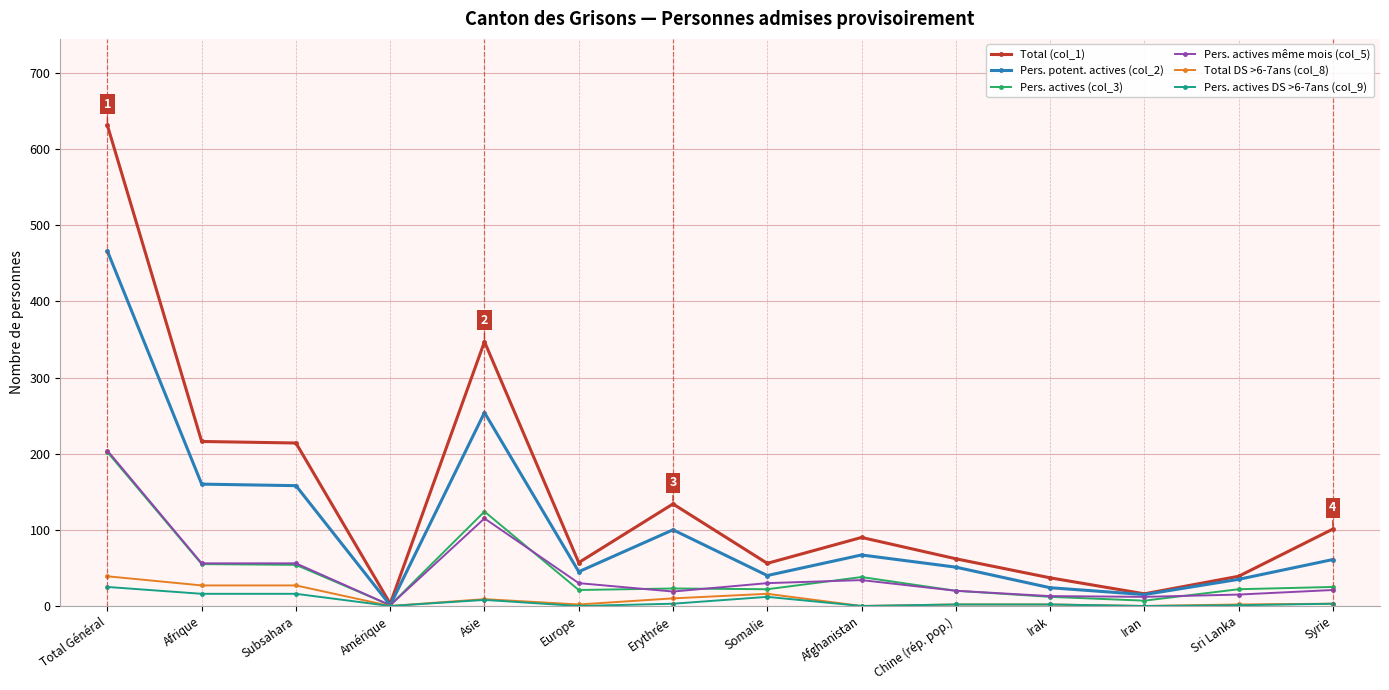

The value of Total (col_1) at Iran is 16. True or false?

True